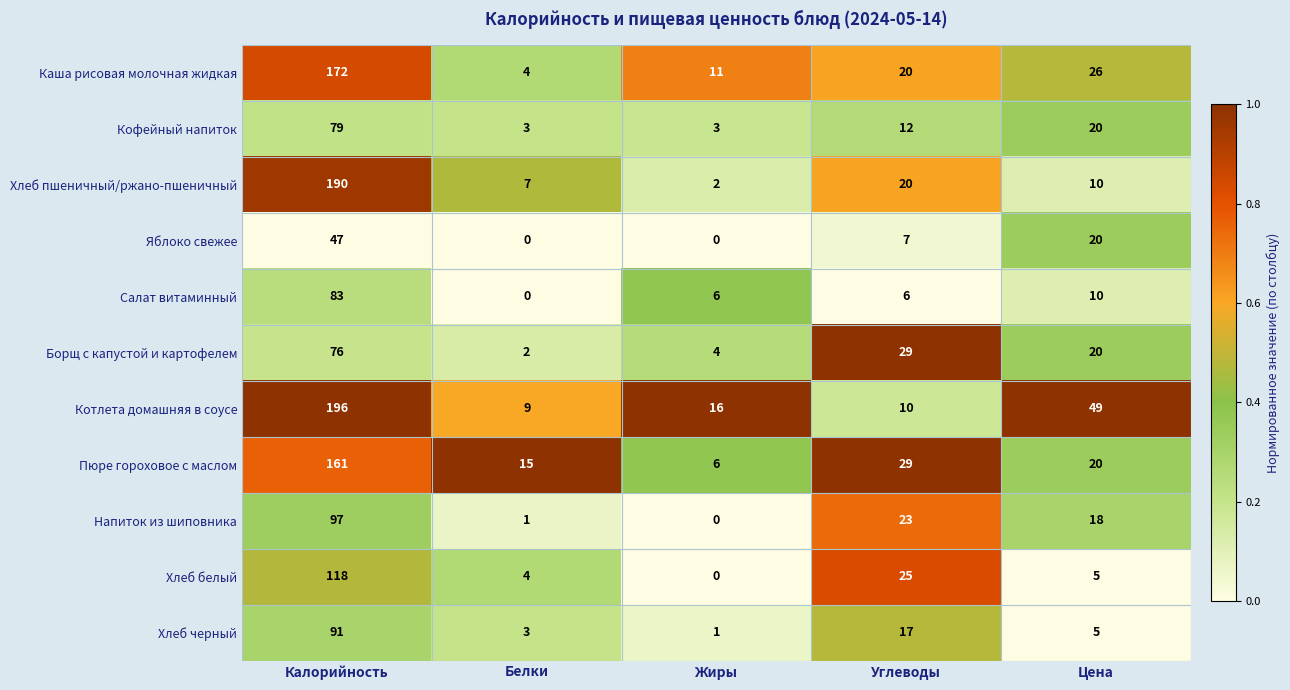

How many distinct data groups are displayed?

11